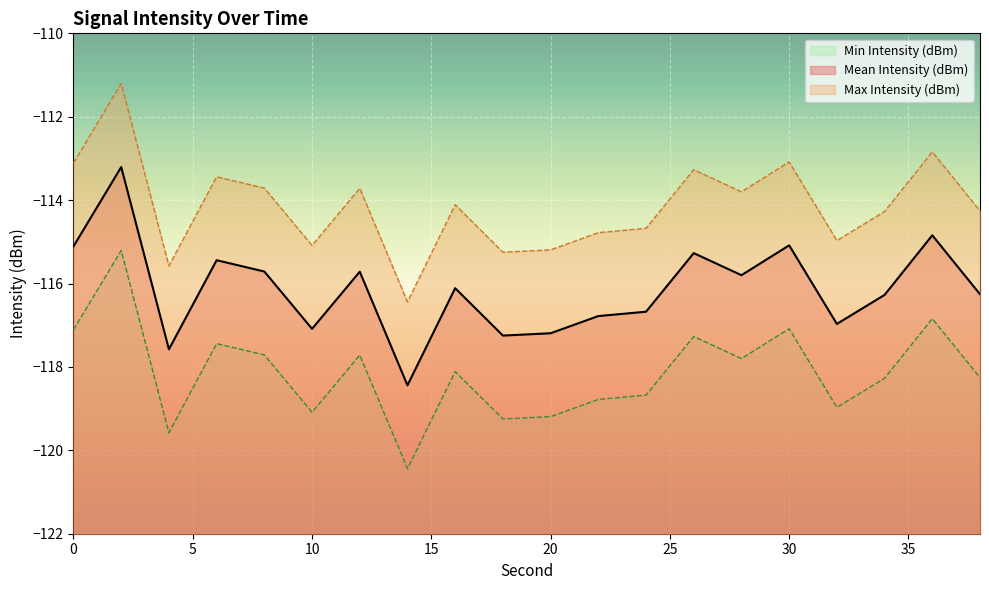

Which series has the largest range (max minus min)?

Mean Intensity (dBm)